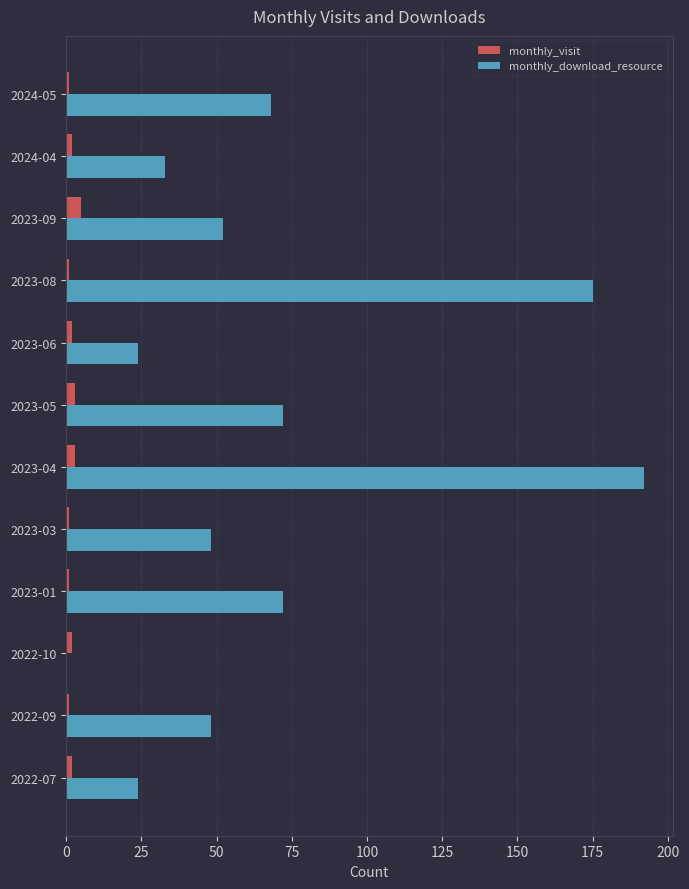

Count the number of categories in the chart.

12